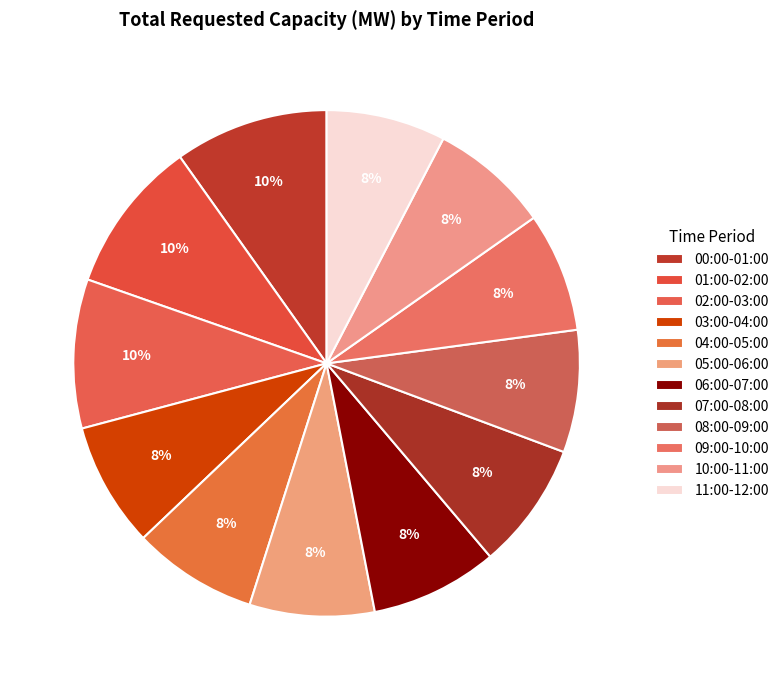

Count the number of slices in the pie.

12